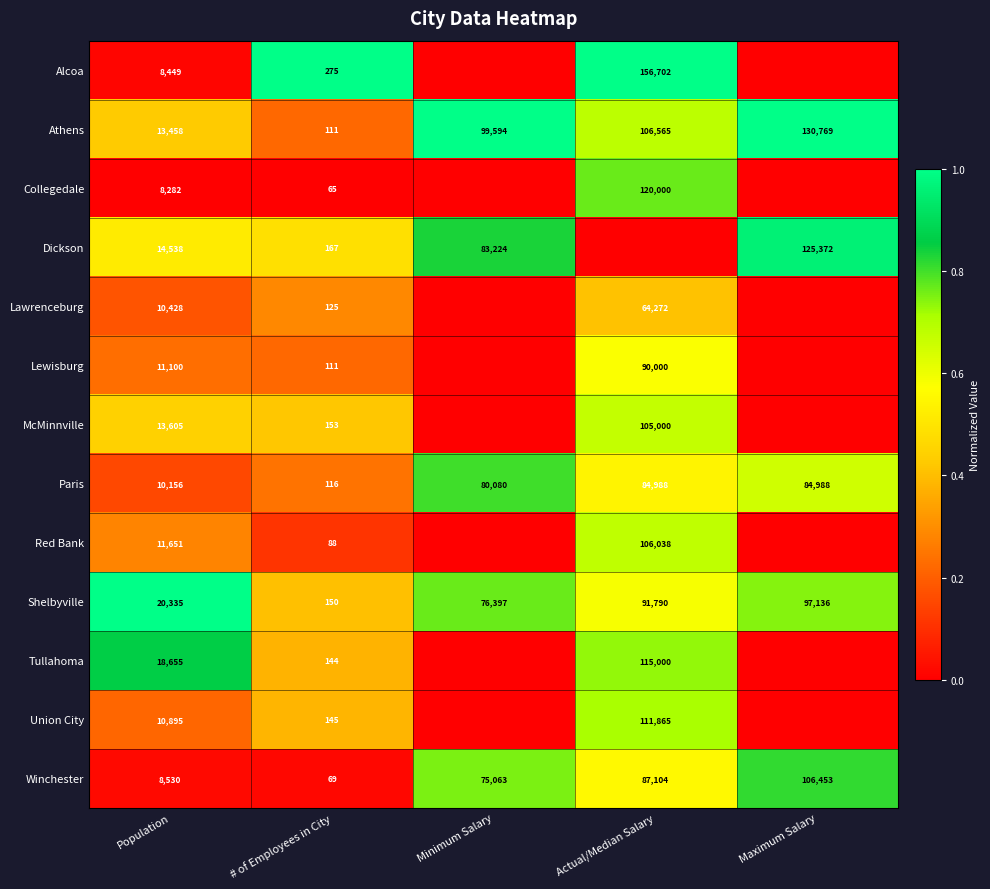

The Tullahoma series shows 0.4 at Actual/Median Salary. True or false?

False